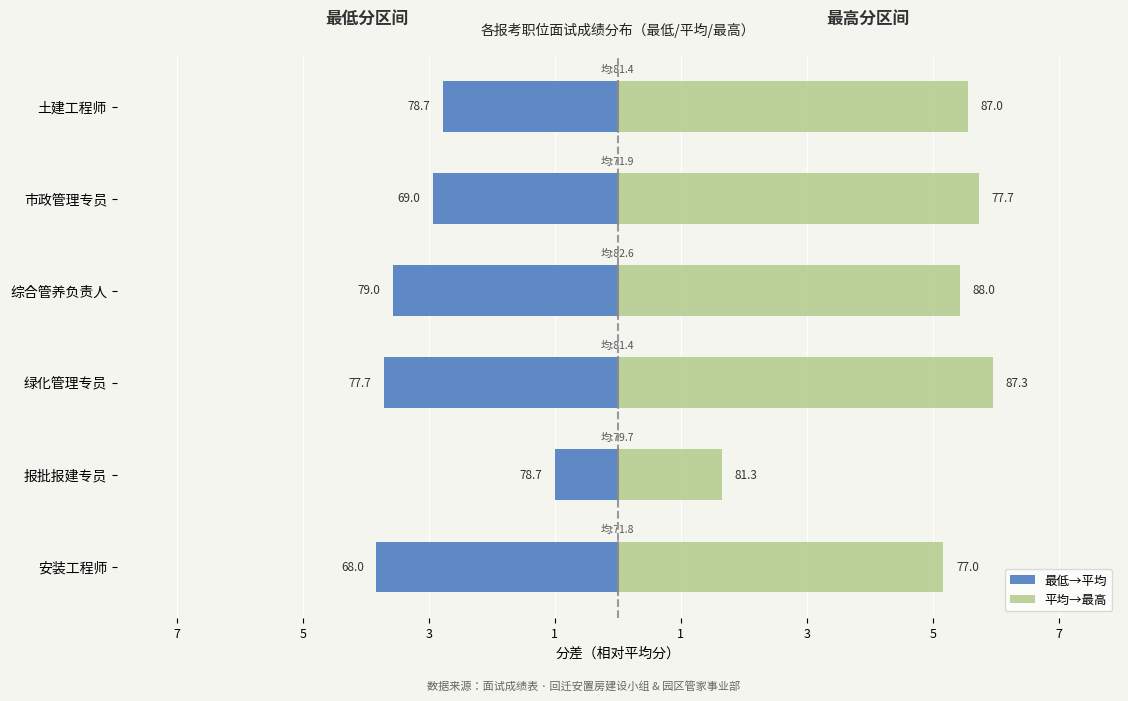

Rank the series by their average value, from lowest to highest.

最低→平均, 平均→最高